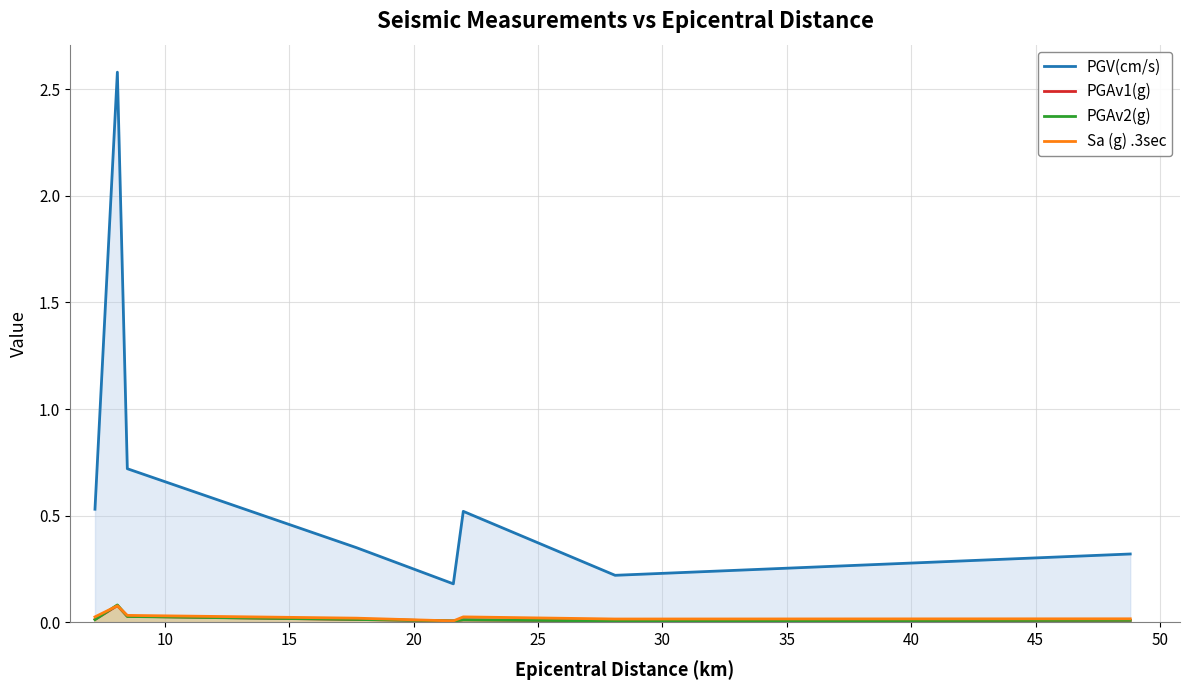

What is the maximum value shown in the chart?

2.6